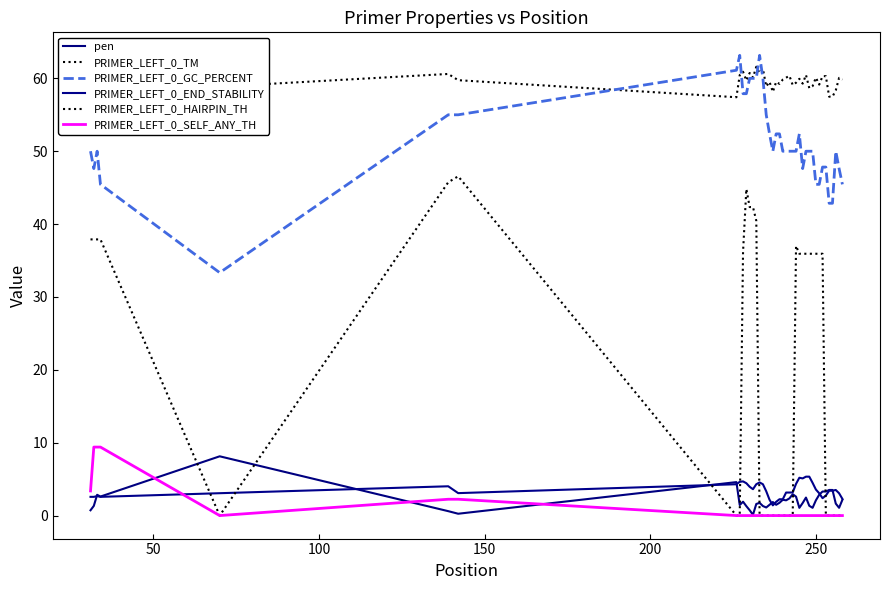

Does the chart have visible grid lines?

No